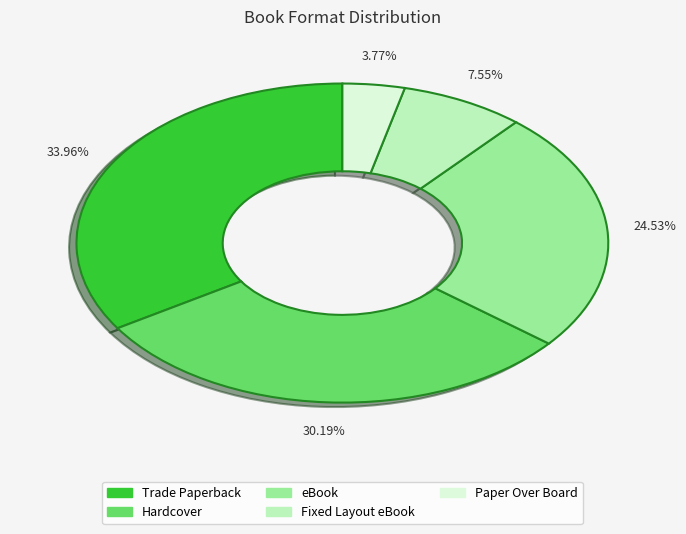

Which category has the biggest portion of the pie?

Trade Paperback